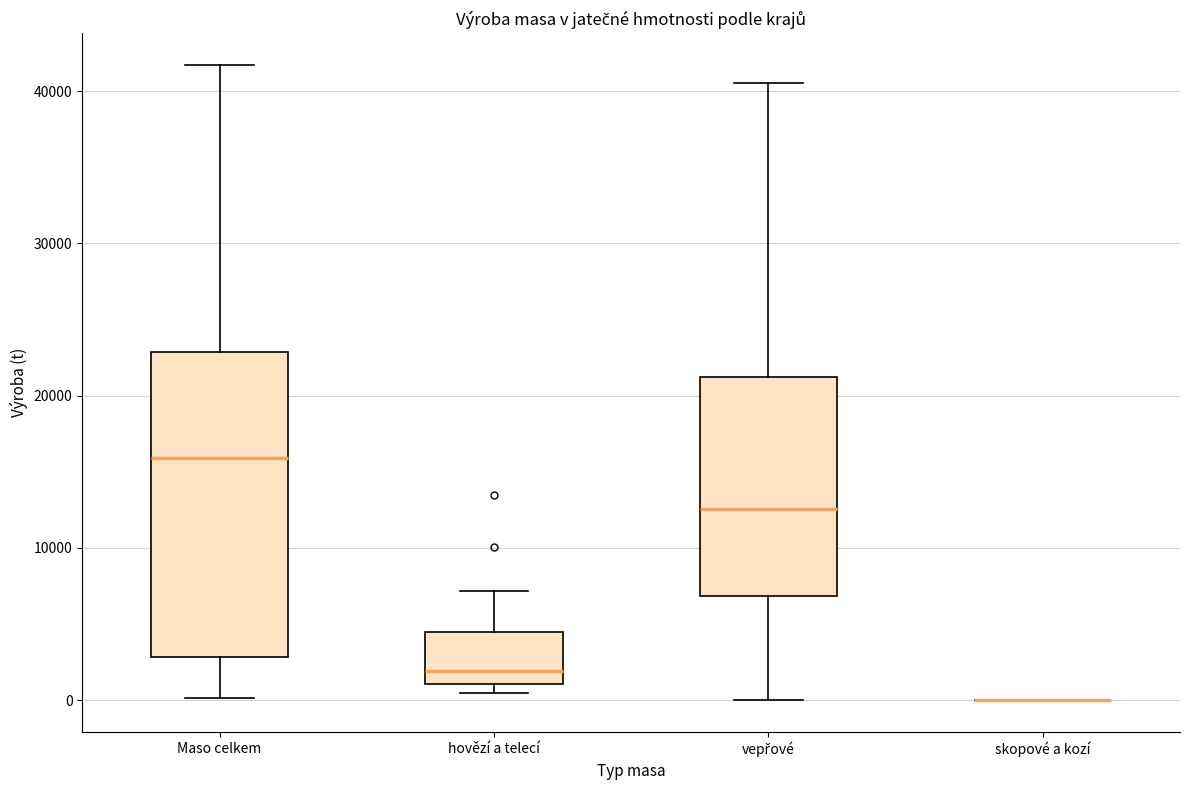

Comparing the boxes themselves (not the whiskers), which one is the tallest?

Maso celkem